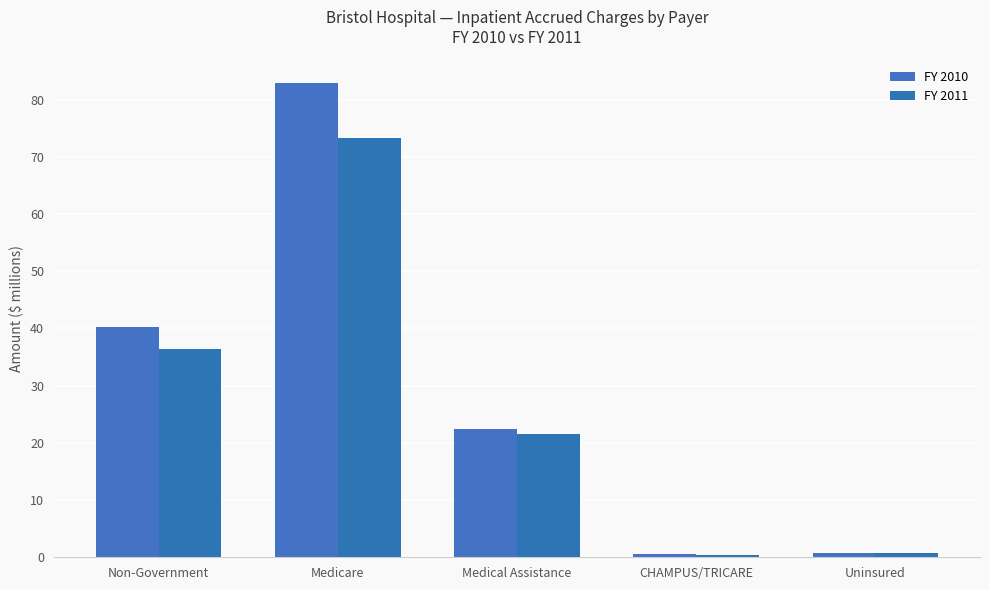

What is the label of the 3rd bar from the left?

Medical Assistance